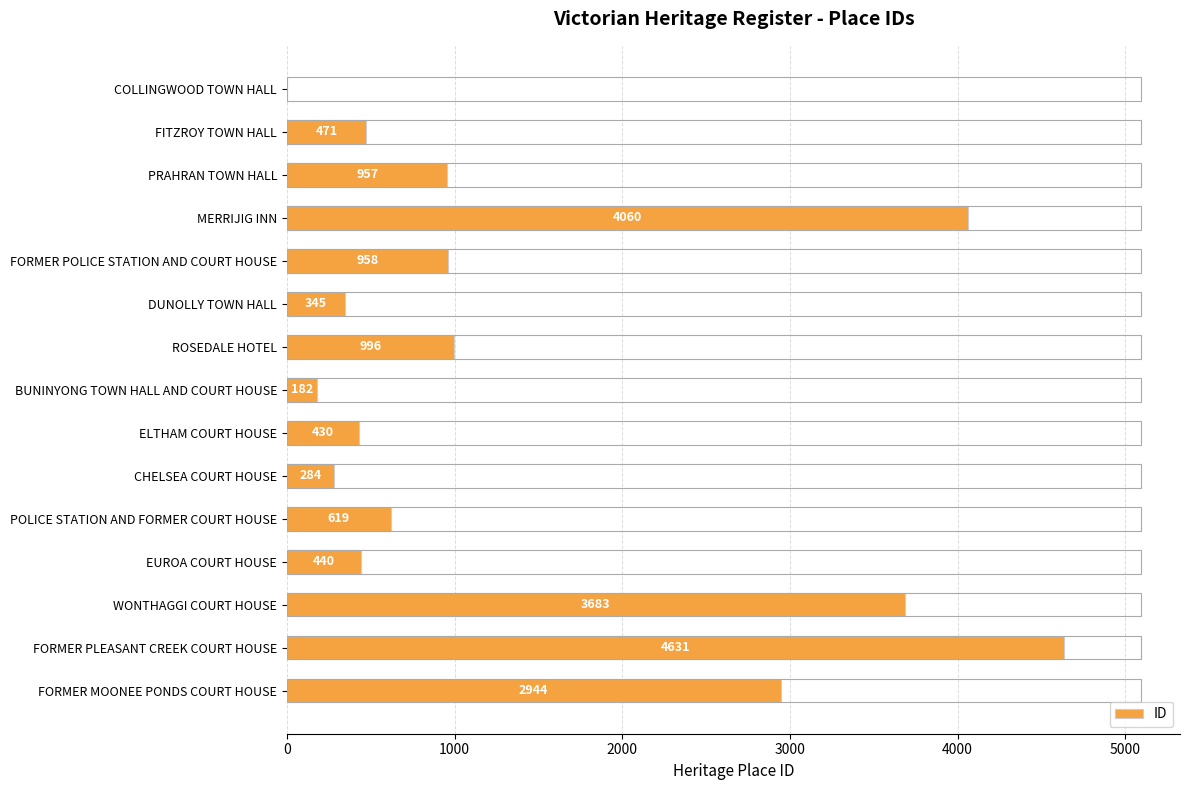

Reading top to bottom, what are all the values shown in this chart?

COLLINGWOOD TOWN HALL=3	FITZROY TOWN HALL=471	PRAHRAN TOWN HALL=957	MERRIJIG INN=4060	FORMER POLICE STATION AND COURT HOUSE=958	DUNOLLY TOWN HALL=345	ROSEDALE HOTEL=996	BUNINYONG TOWN HALL AND COURT HOUSE=182	ELTHAM COURT HOUSE=430	CHELSEA COURT HOUSE=284	POLICE STATION AND FORMER COURT HOUSE=619	EUROA COURT HOUSE=440	WONTHAGGI COURT HOUSE=3683	FORMER PLEASANT CREEK COURT HOUSE=4631	FORMER MOONEE PONDS COURT HOUSE=2944